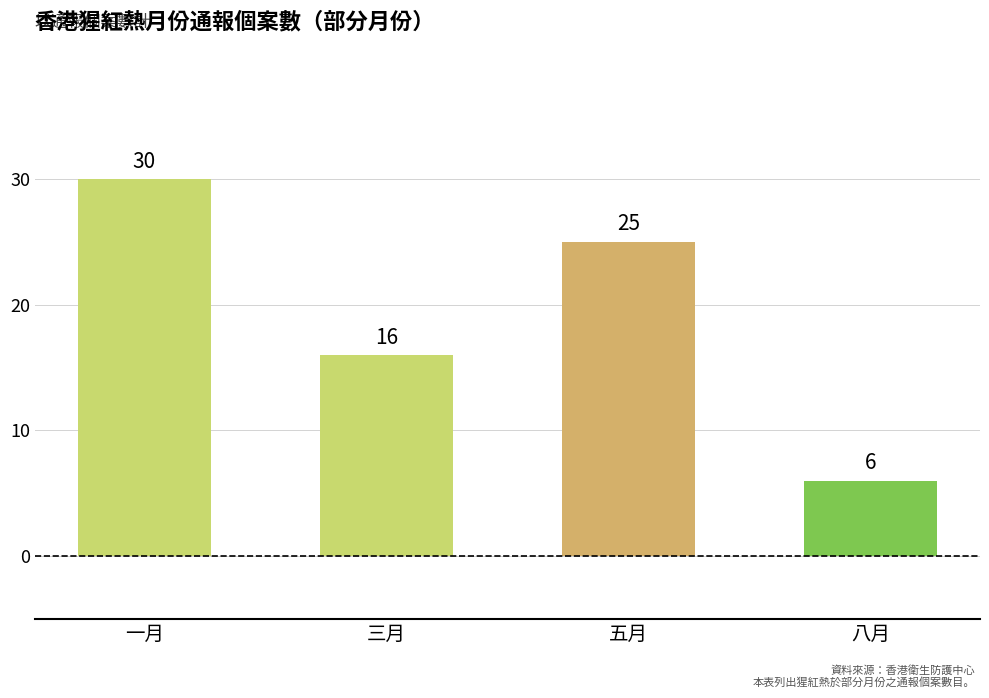

Which category has the lowest value across all series?

八月